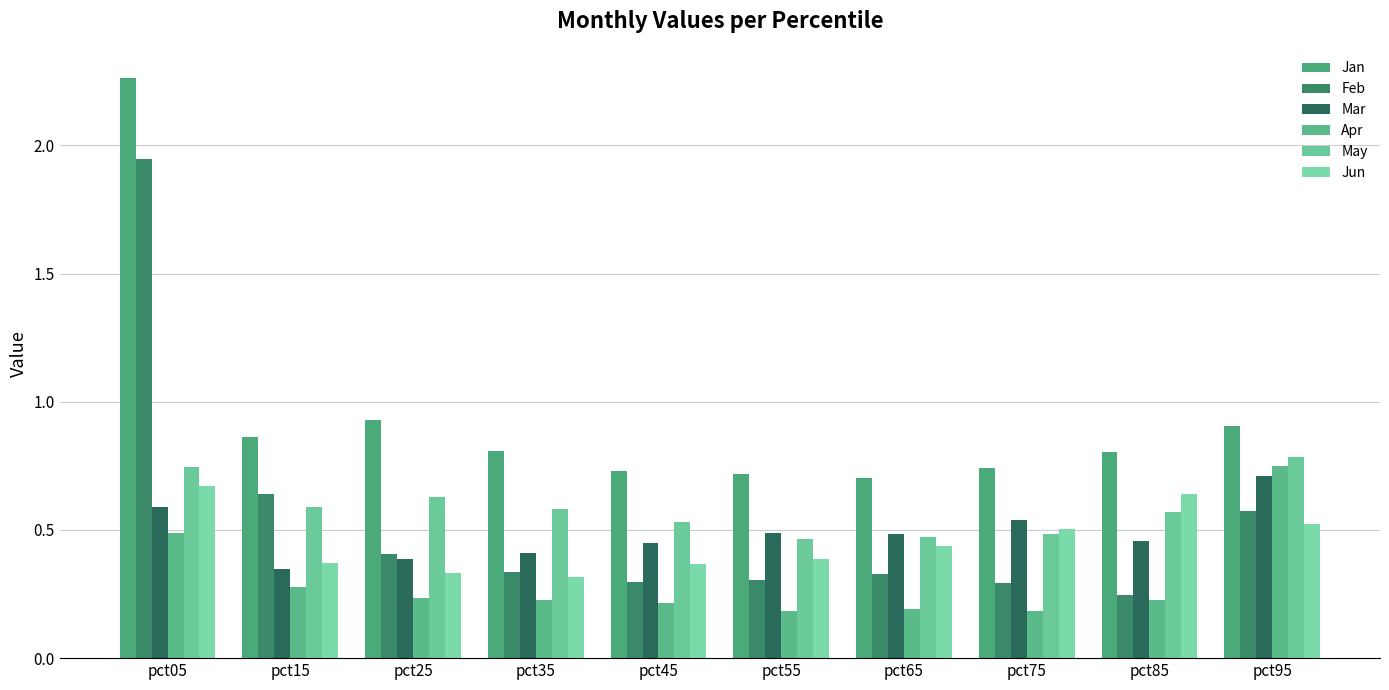

How many series are shown in this chart?

6